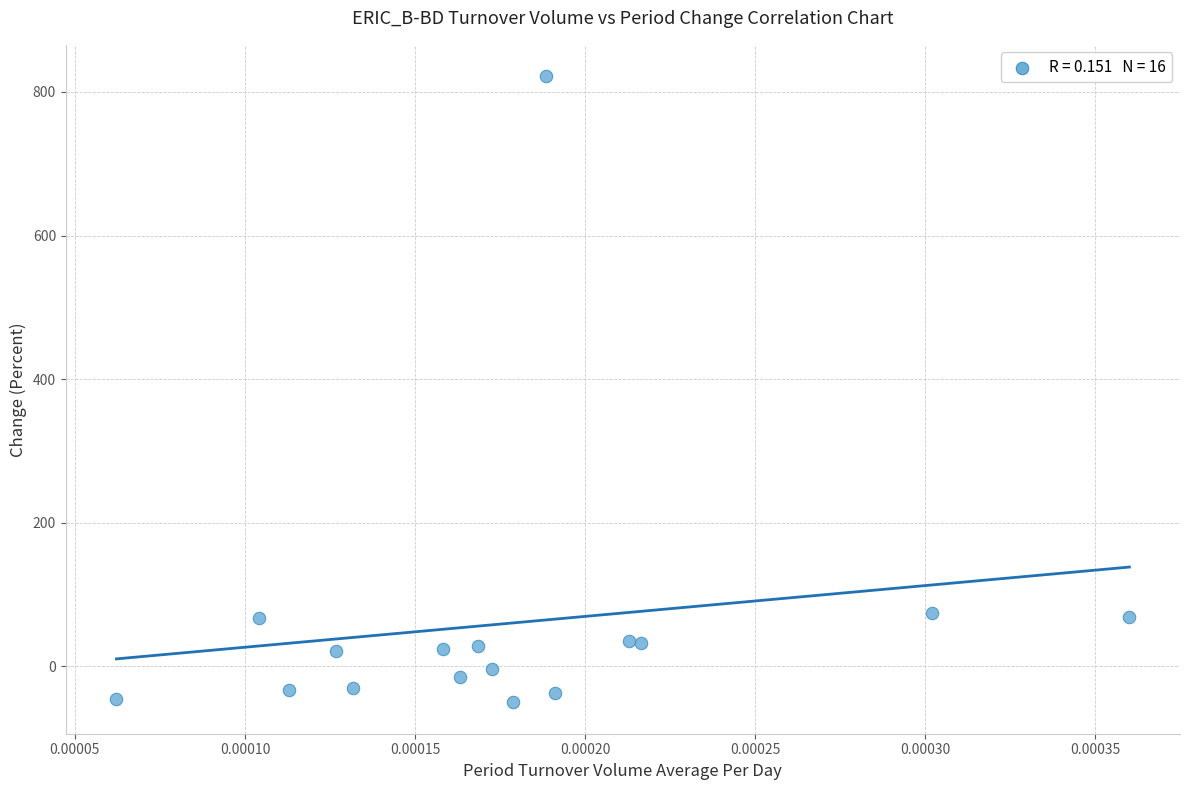

What is the range of Y values (max minus min)?

872.4